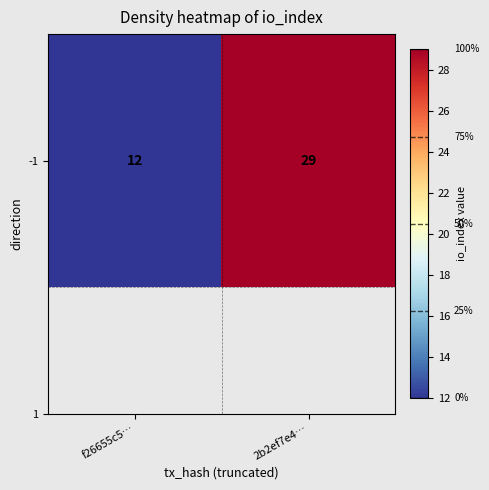

What is the sum of the values at f26655c5… and 2b2ef7e4…?

41